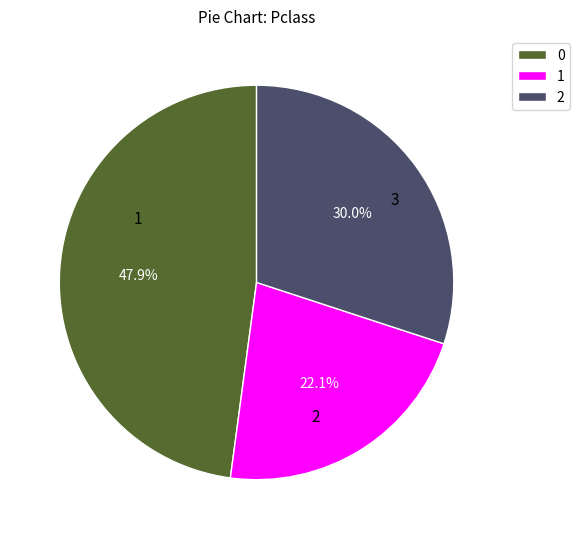

Rank the categories by value from highest to lowest.

0, 2, 1